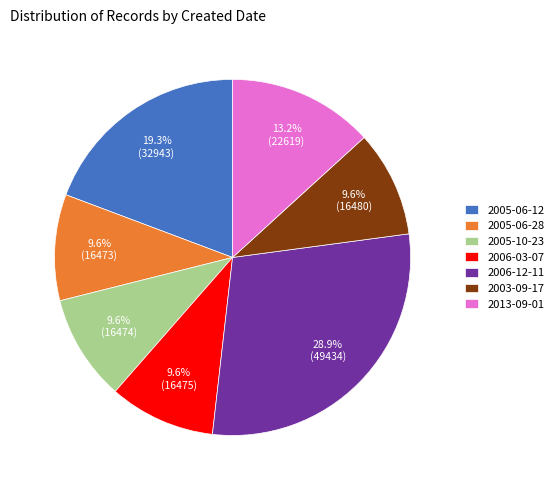

Combined, do 2006-12-11 and 2003-09-17 account for over 50%?

No